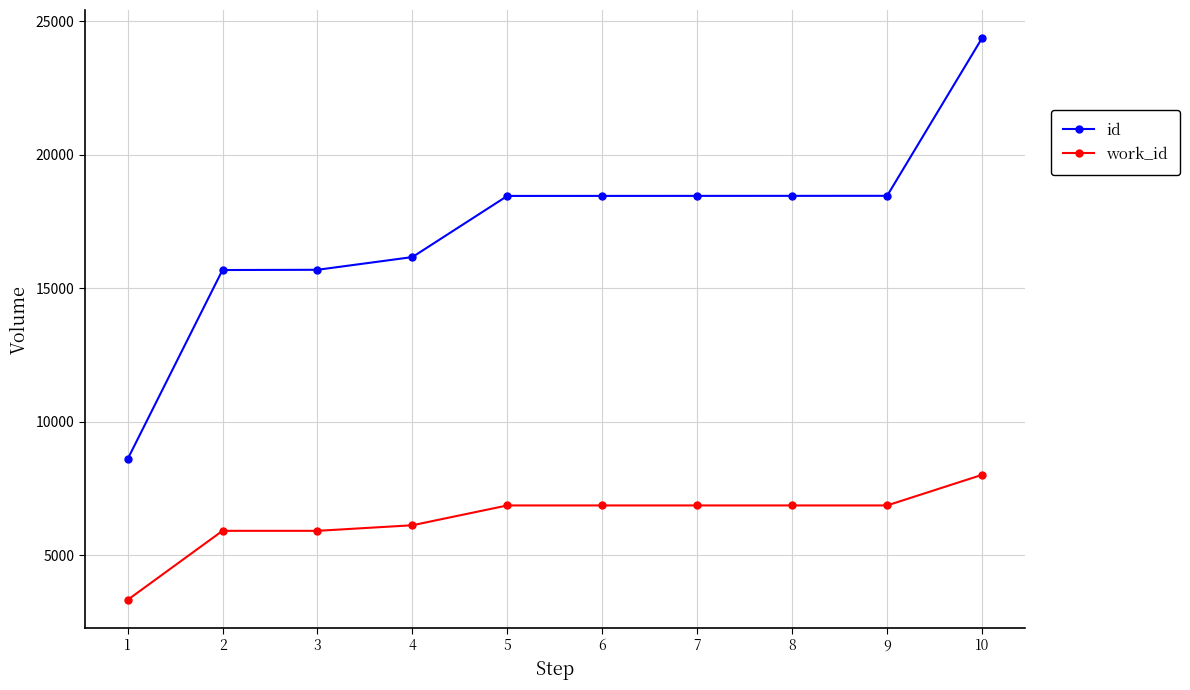

True or false: id and work_id intersect in this chart.

False